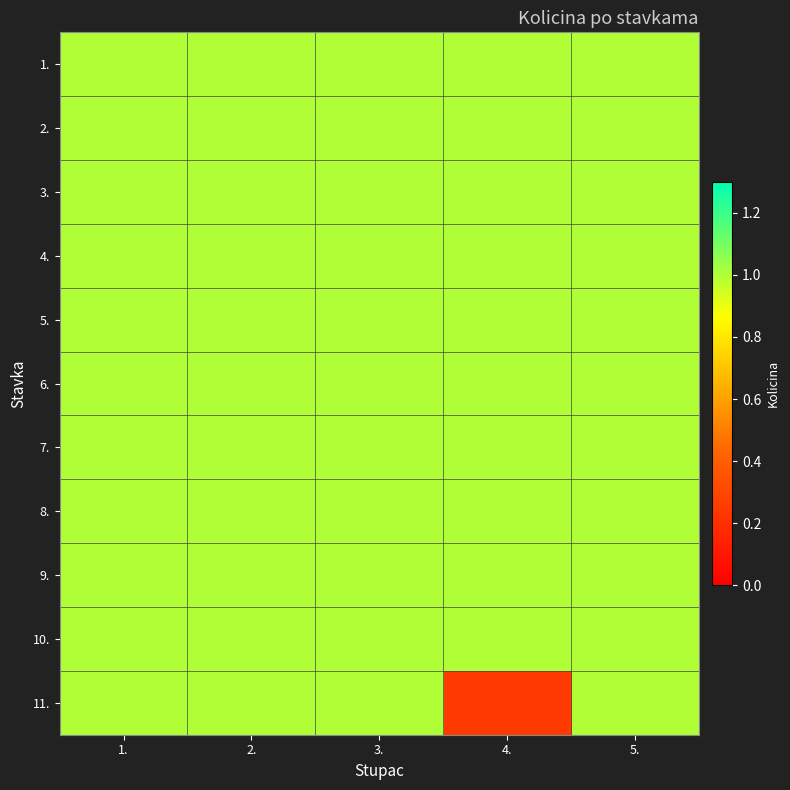

What is the smallest value displayed?

0.2